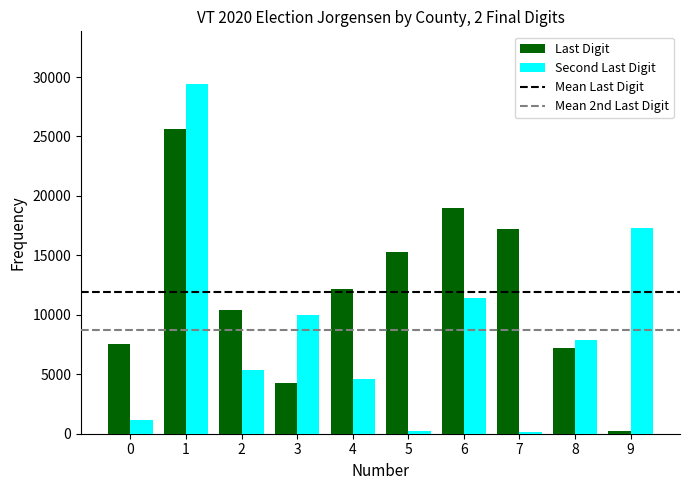

Rank the series by their average value, from highest to lowest.

Last Digit, Second Last Digit